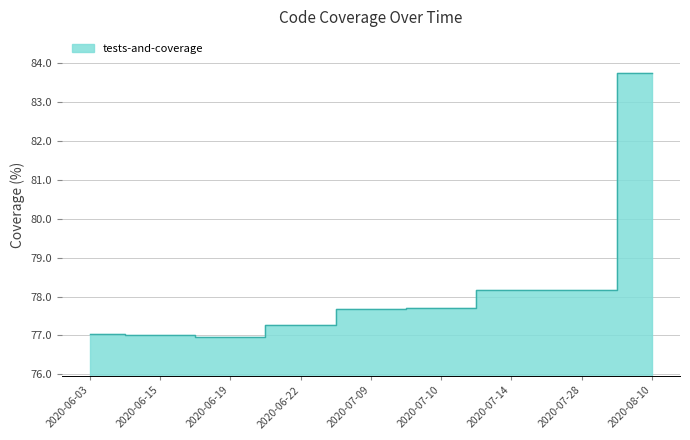

Which label corresponds to the largest value in the chart?

2020-08-10